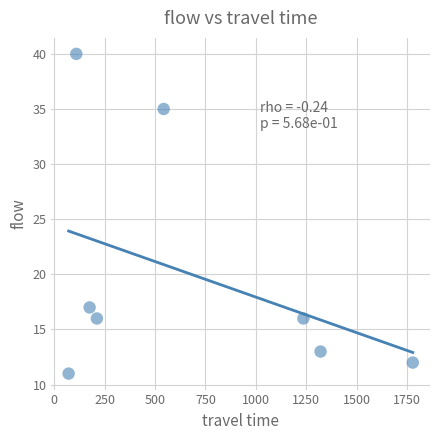

What is the average X value?

681